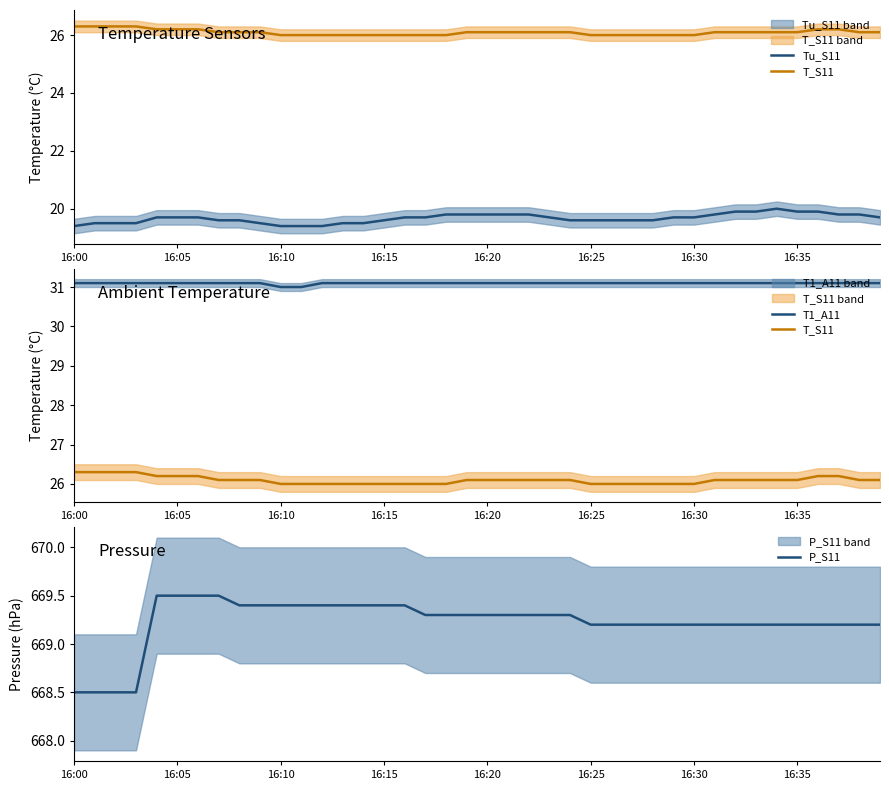

What is the maximum value for P_S11?

669.5